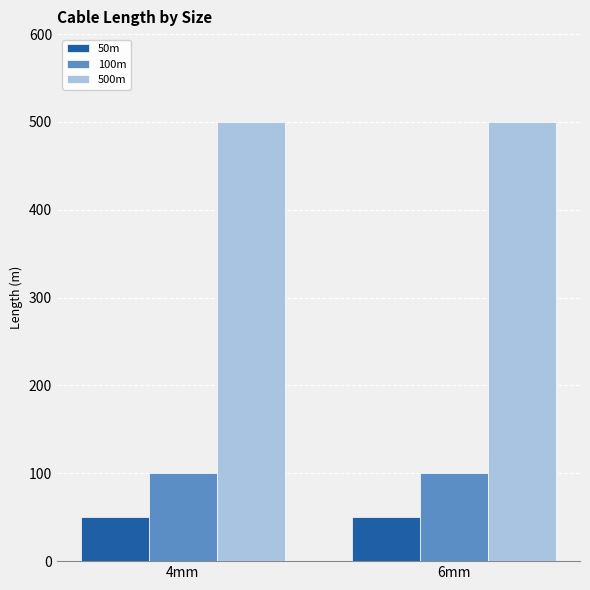

Count the number of data series in this chart.

3